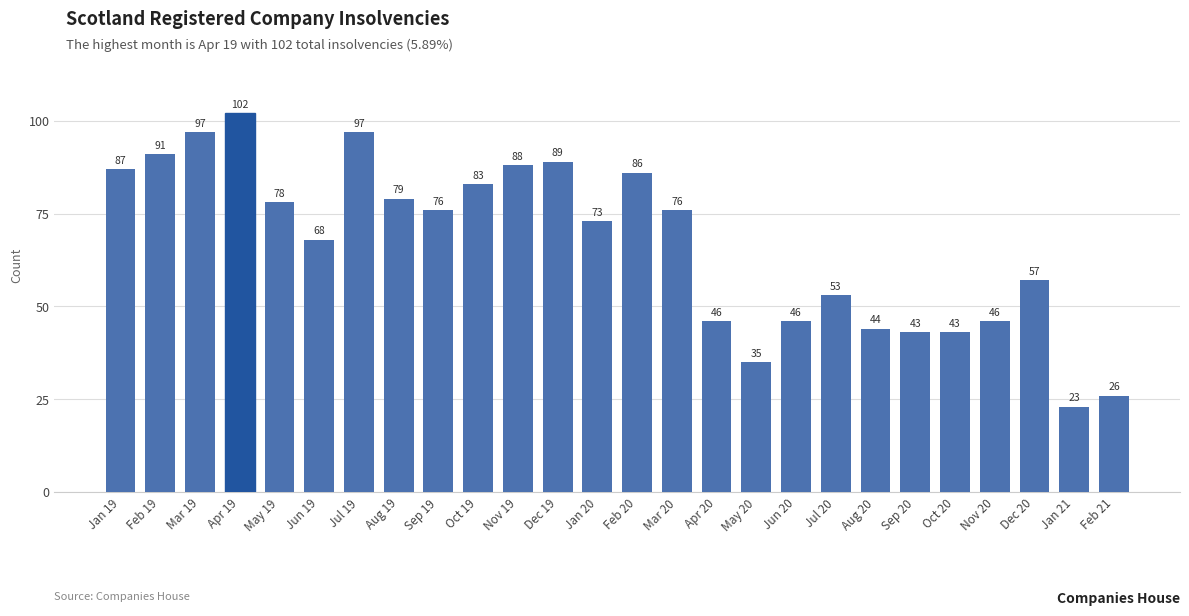

Reading left to right, what are all the values shown in this chart?

87	91	97	102	78	68	97	79	76	83	88	89	73	86	76	46	35	46	53	44	43	43	46	57	23	26